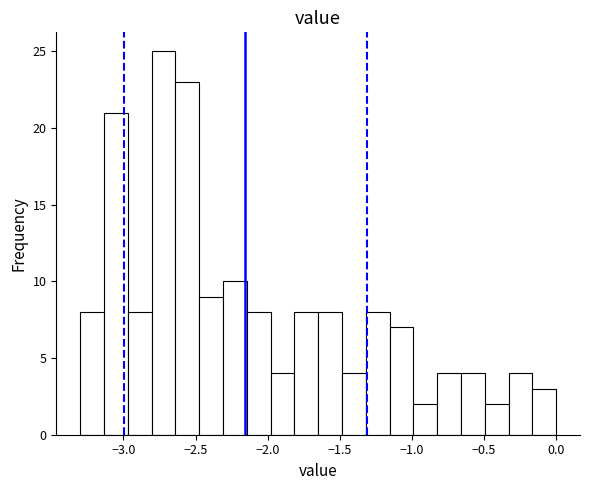

Read against the x-axis, roughly where is the centre of the tallest bar?

-2.70